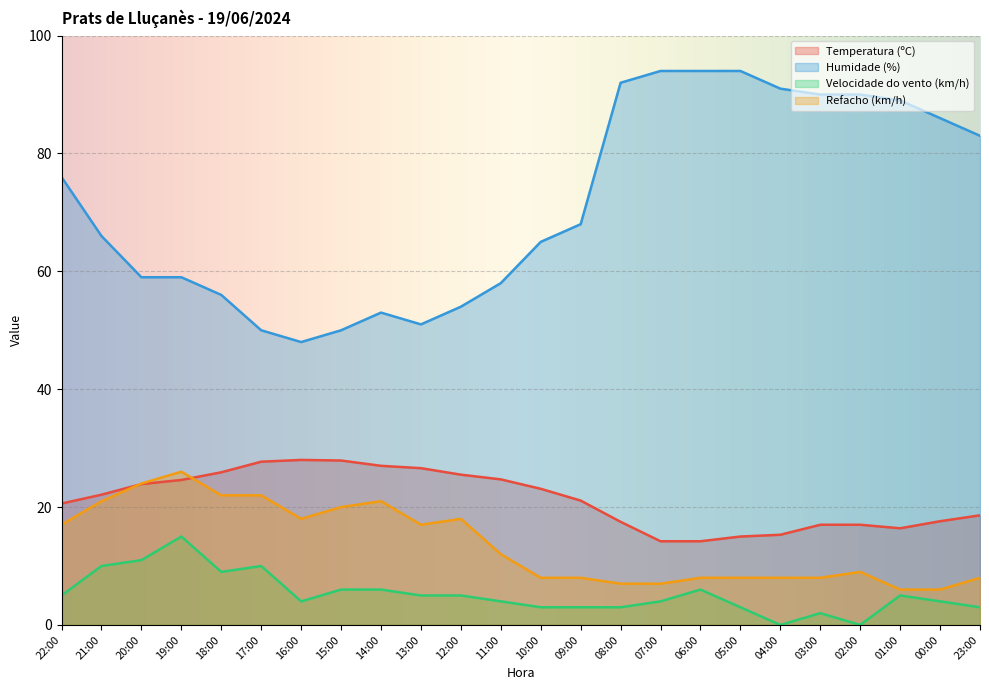

What is the difference between the Humidade (%) values at 16:00 and 11:00?

10.0